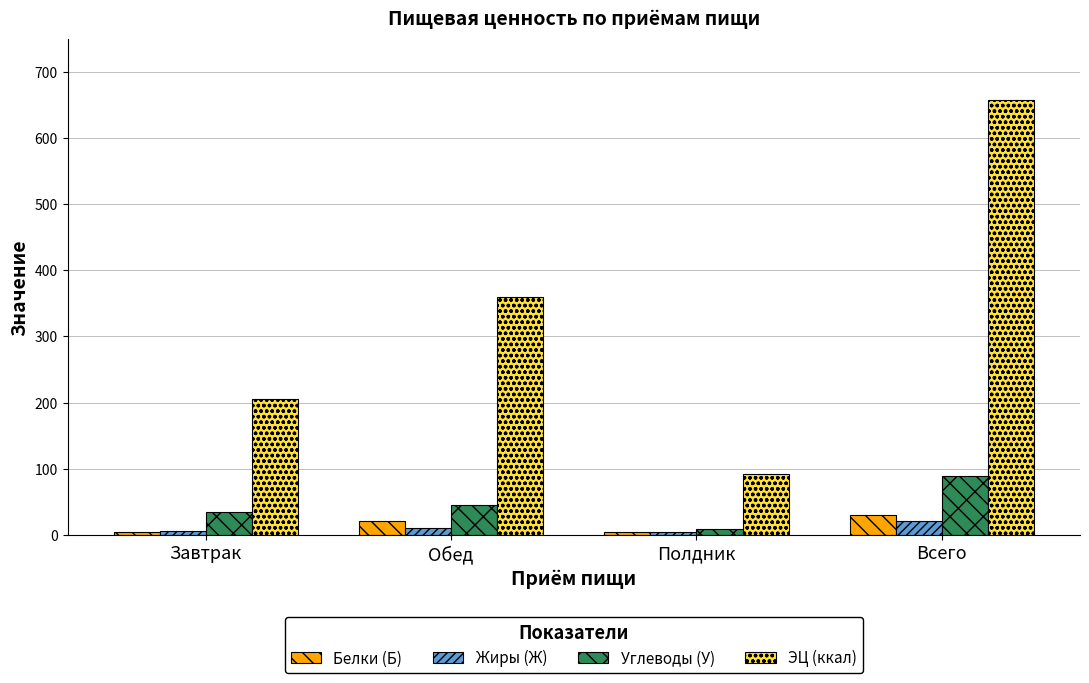

Count the number of data series in this chart.

4